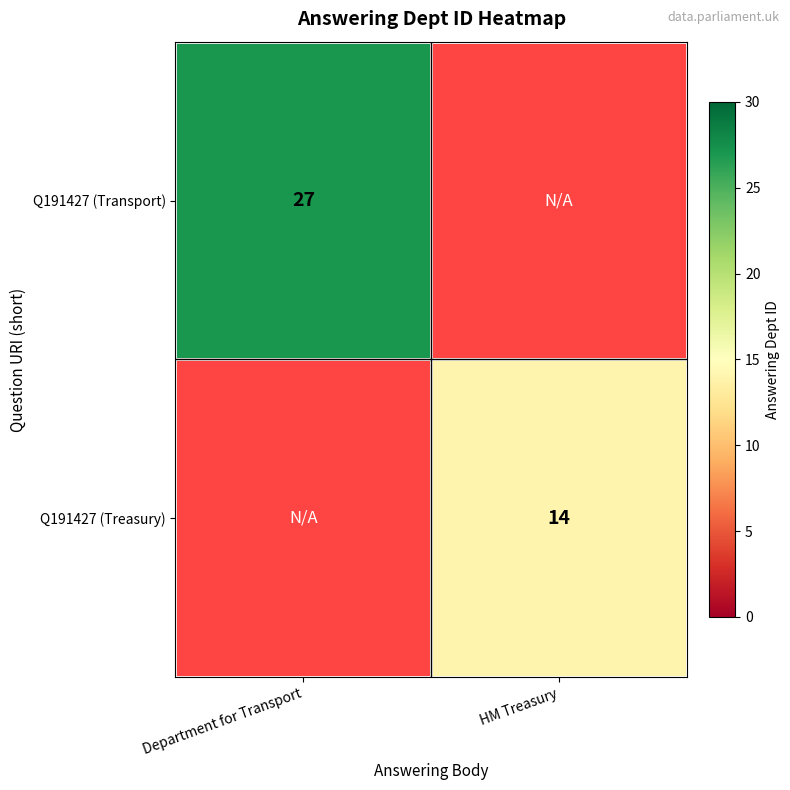

Which has a higher value, Department for Transport or HM Treasury?

Department for Transport